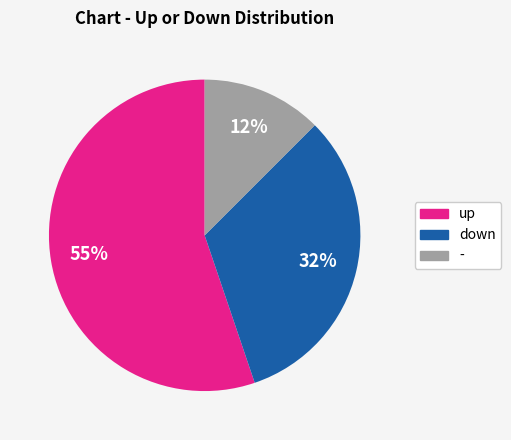

To the nearest percent, what percentage of the pie is down?

32%